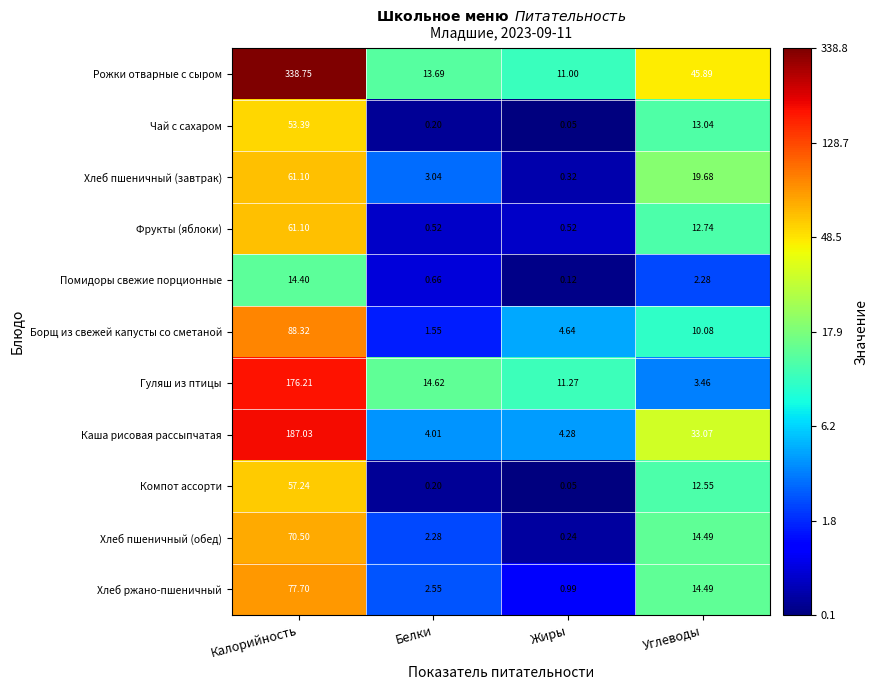

Which series changed the most between Калорийность and Белки?

Рожки отварные с сыром